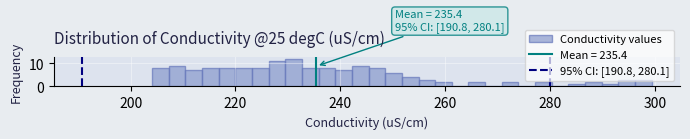

Around what value on the x-axis is the tallest bar? Give the approximate position of its centre, as read against the axis.

232